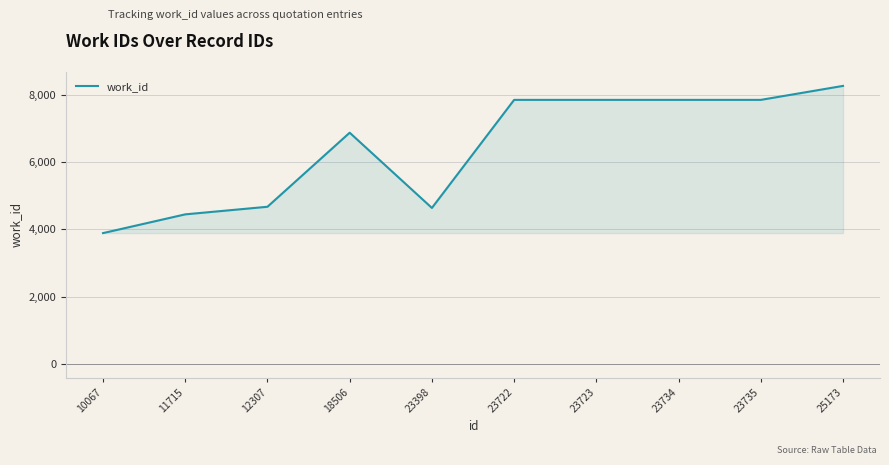

Which label corresponds to the largest value in the chart?

25173